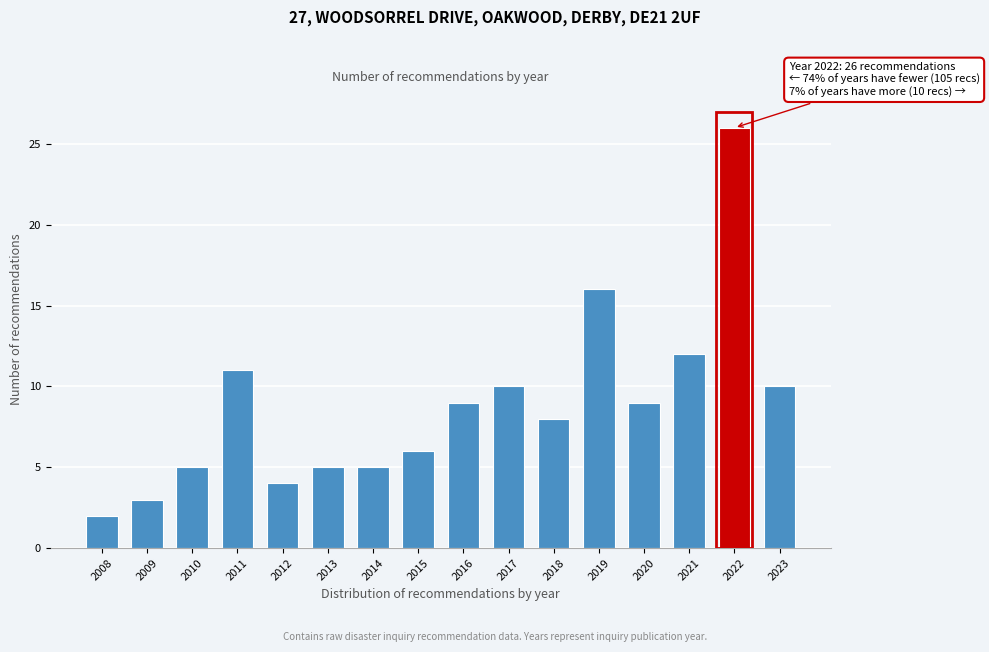

Reading left to right, transcribe all the data shown in this chart.

2	3	5	11	4	5	5	6	9	10	8	16	9	12	26	10